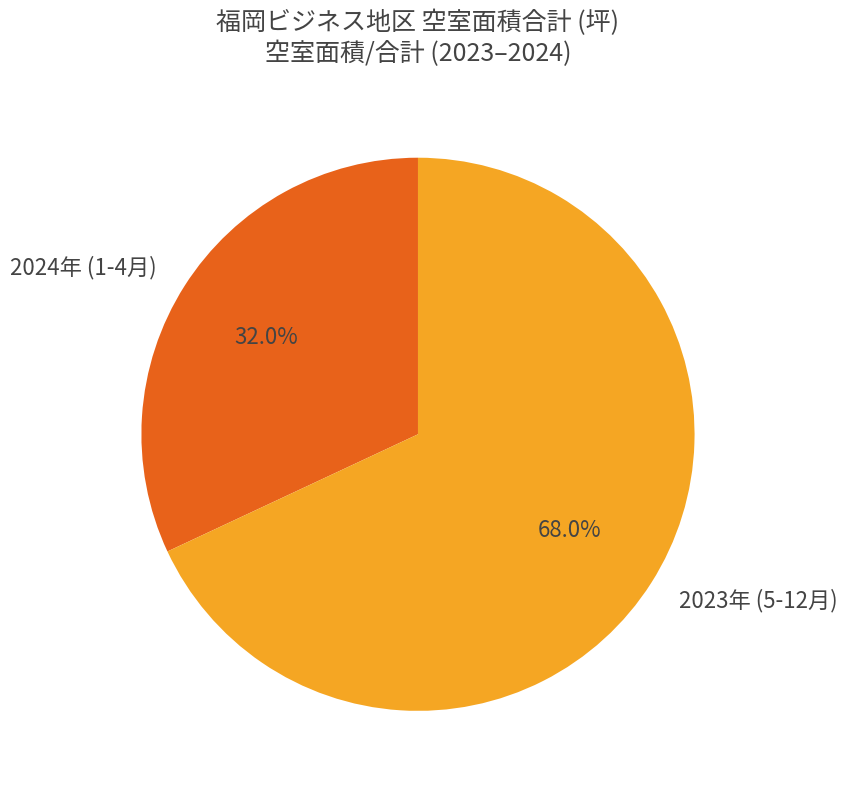

Is there a majority slice in this chart?

Yes